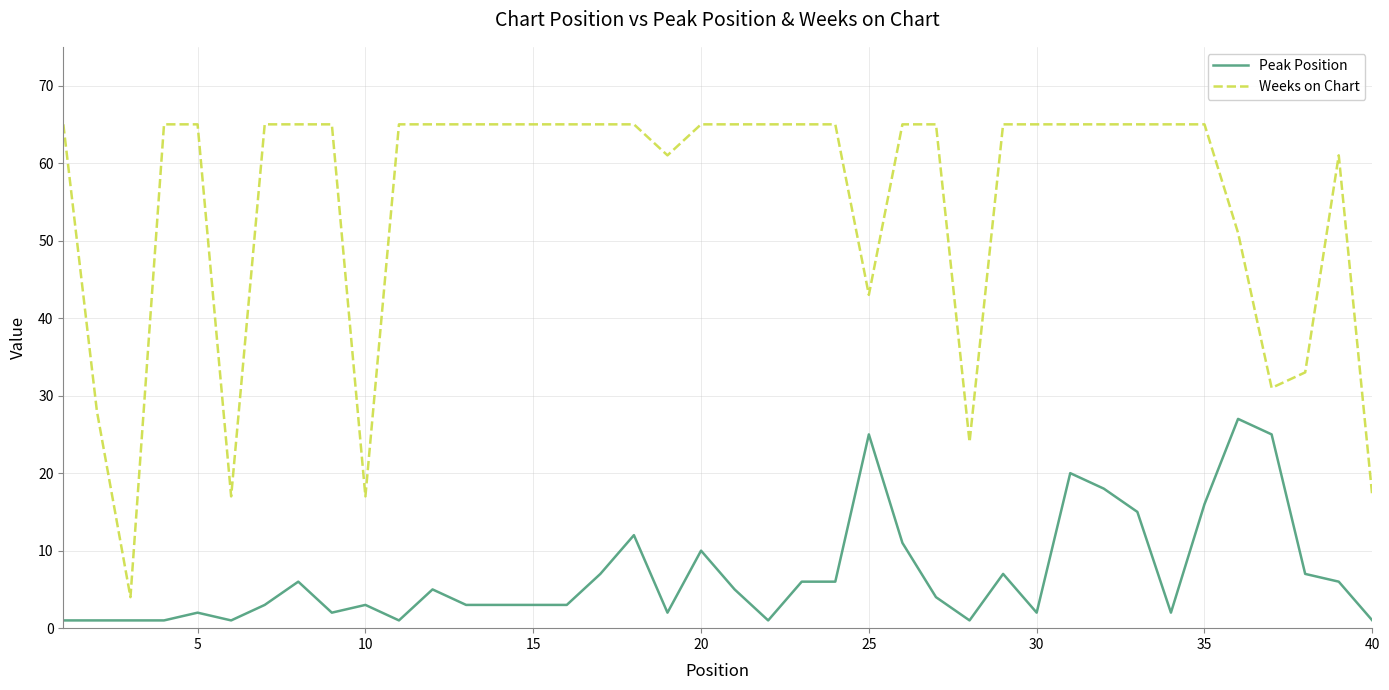

Which series has the widest spread of values?

Weeks on Chart